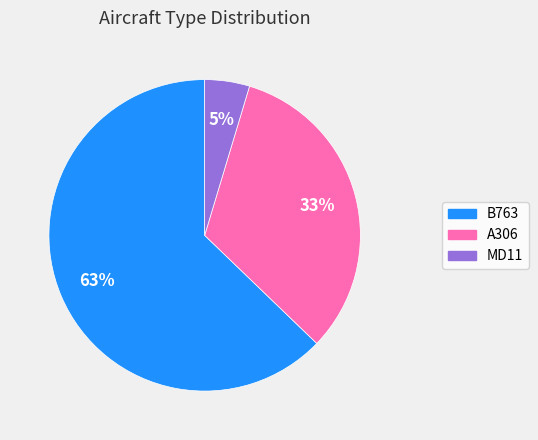

Which has a higher value, MD11 or B763?

B763